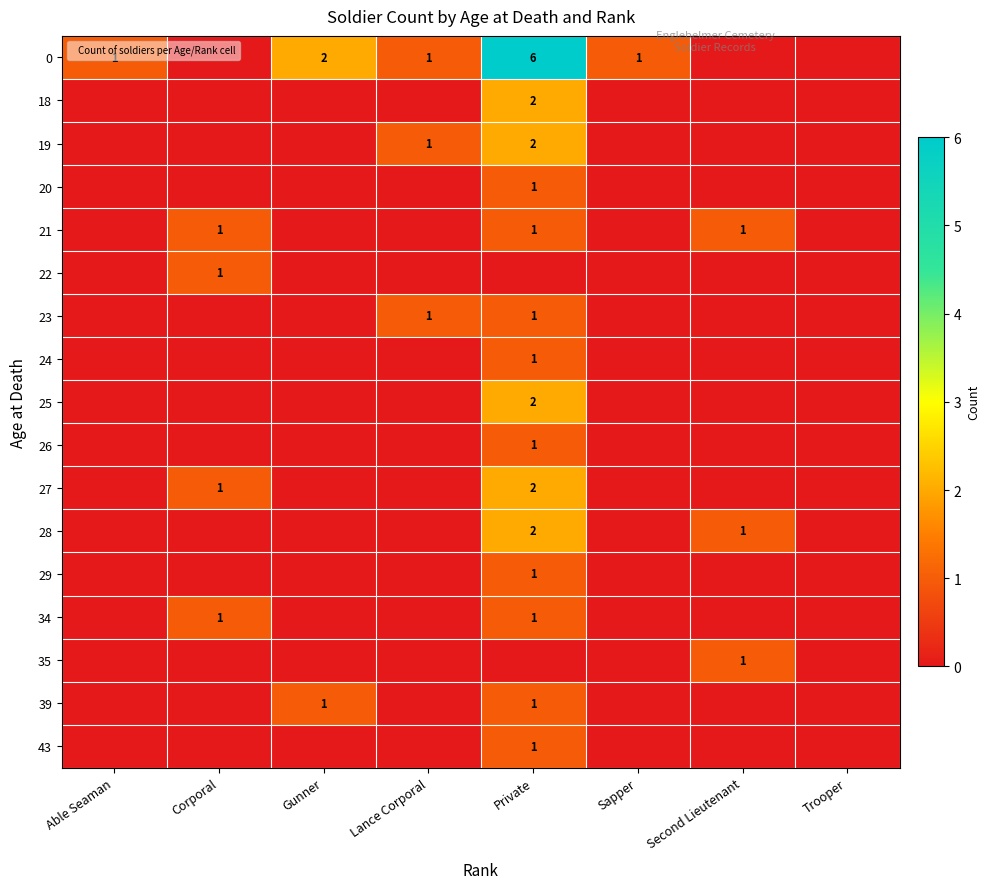

Is it true that 34 equals 1 at Private?

True